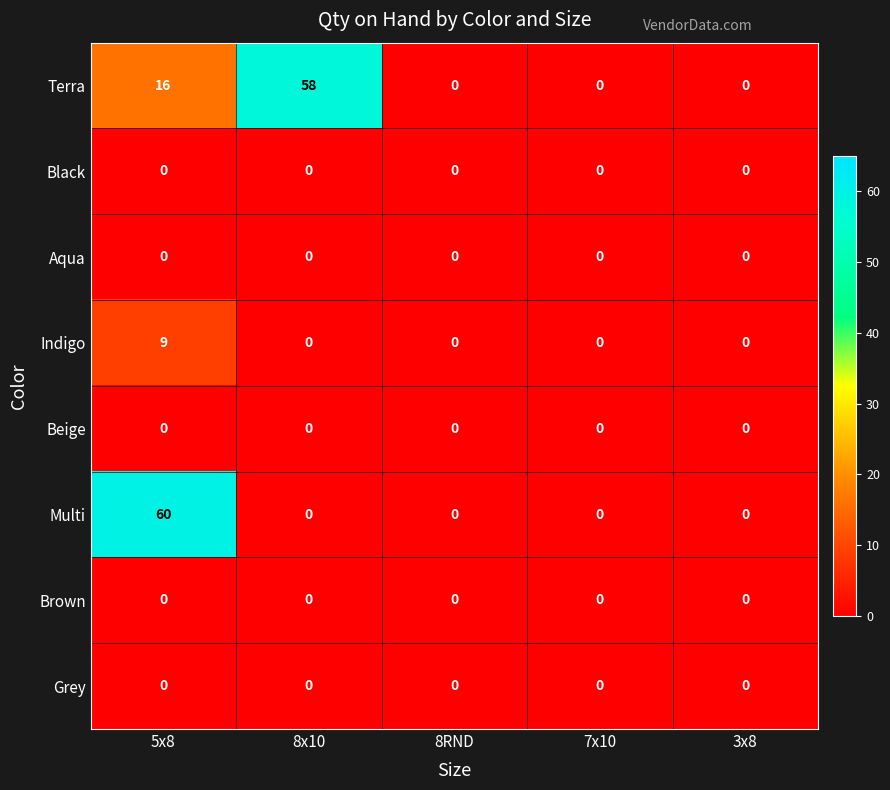

What is the sum of all Terra values?

74